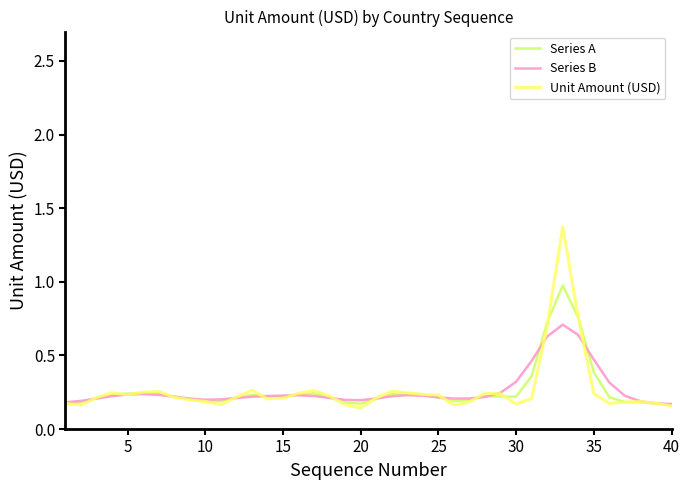

What is the highest value of the Series A series?

1.0